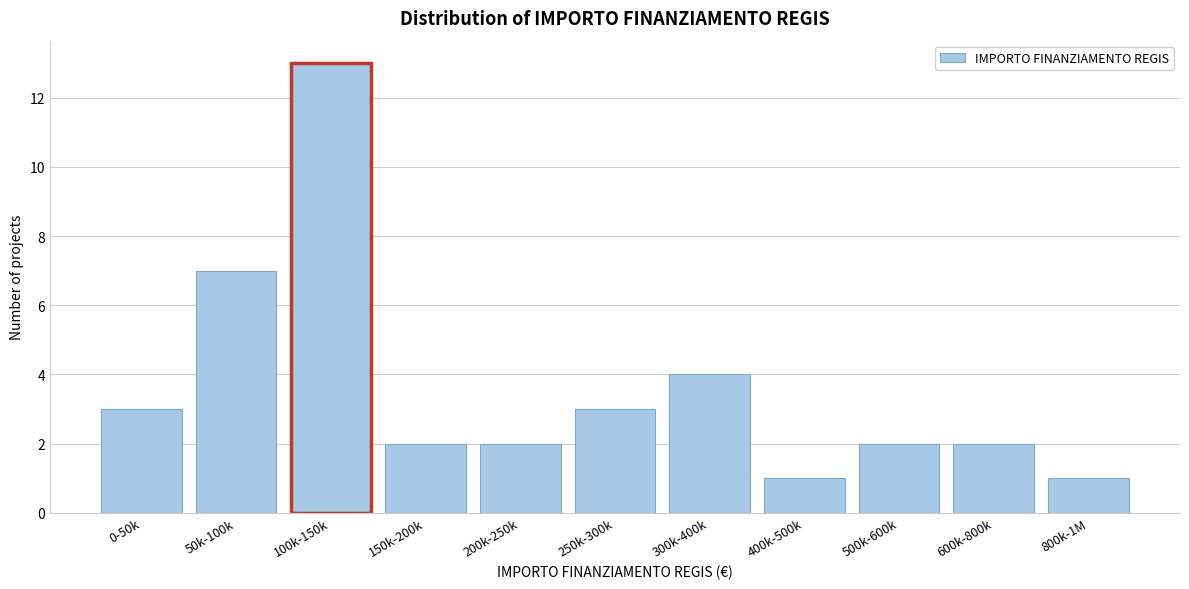

Reading left to right, extract all data points from this chart.

0-50k=3	50k-100k=7	100k-150k=13	150k-200k=2	200k-250k=2	250k-300k=3	300k-400k=4	400k-500k=1	500k-600k=2	600k-800k=2	800k-1M=1